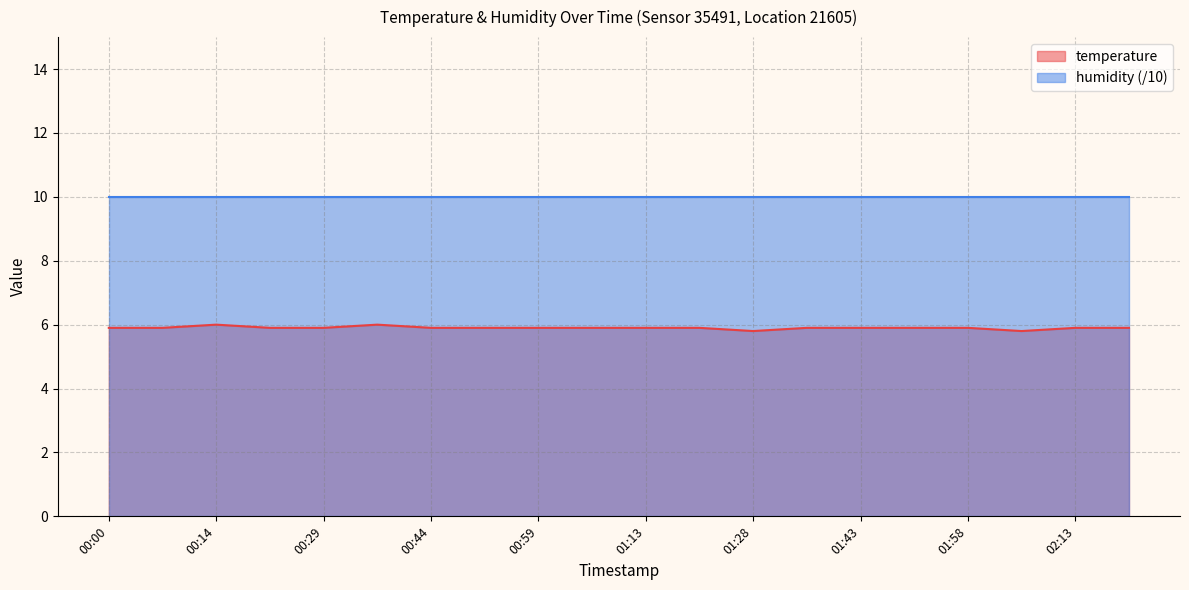

Read the value at 01:43.

5.9